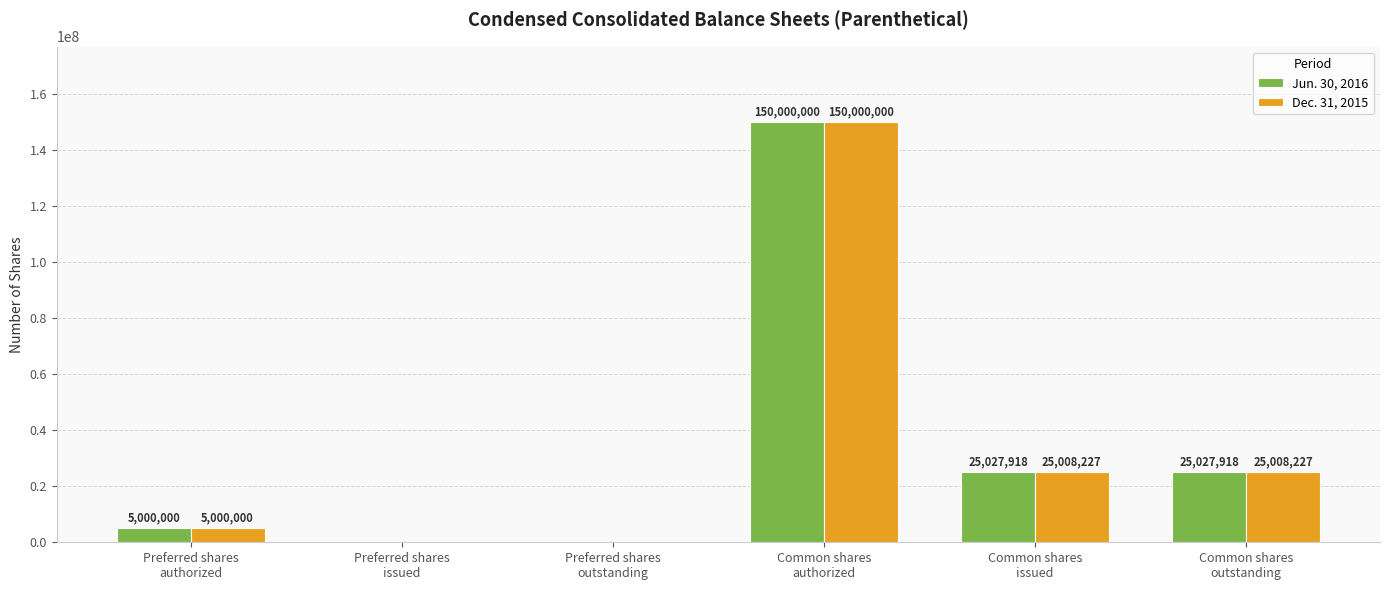

What is the spread (max minus min) of values at Common shares
issued?

19691